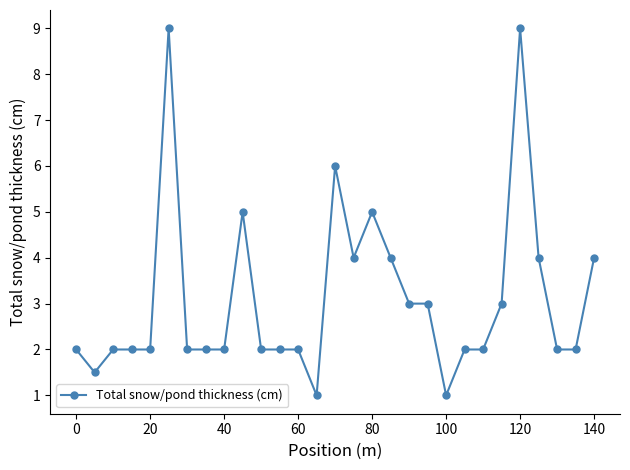

What is the value of the 14th point from the left?

1.0